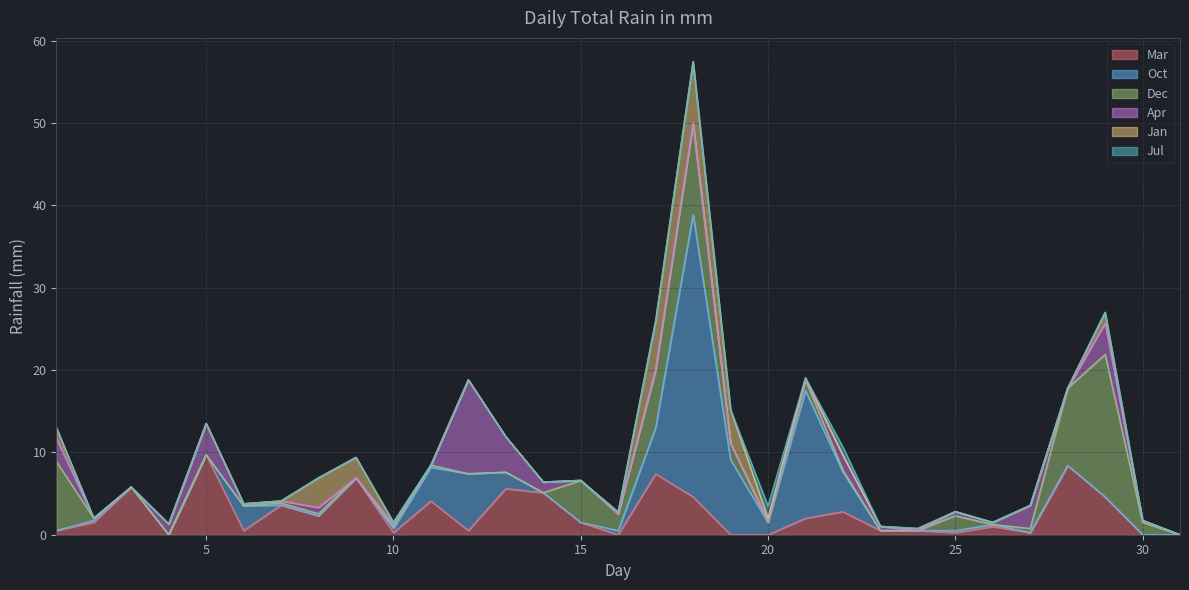

Reading right to left, list all the values displayed in this chart.

Mar: 0.0	0.0	4.6	8.4	0.2	1.0	0.2	0.5	0.5	2.8	2.0	0.0	0.0	4.6	7.4	0.0	1.5	5.1	5.6	0.5	4.1	0.2	6.9	2.3	3.6	0.5	9.7	0.0	5.8	1.5	0.5
Oct: 0.0	0.0	0.0	0.0	0.0	0.2	0.2	0.0	0.0	4.8	15.5	1.5	9.1	34.3	5.6	0.5	0.0	0.0	2.0	6.9	4.1	0.5	0.0	0.0	0.0	3.0	0.0	0.0	0.0	0.2	0.0
Dec: 0.0	1.5	17.3	9.4	0.5	0.0	1.8	0.0	0.0	0.2	1.3	0.0	2.0	10.9	6.9	2.0	5.1	0.0	0.0	0.0	0.2	0.2	0.0	0.2	0.2	0.0	0.0	0.0	0.0	0.2	8.4
Apr: 0.0	0.2	3.8	0.0	2.8	0.2	0.5	0.0	0.5	1.8	0.0	0.2	0.0	0.2	0.2	0.0	0.0	1.3	4.3	11.4	0.0	0.2	0.0	0.8	0.2	0.2	3.8	1.3	0.0	0.0	2.8
Jan: 0.0	0.0	1.3	0.0	0.0	0.0	0.0	0.2	0.0	0.0	0.2	0.2	4.1	7.4	5.8	0.2	0.0	0.0	0.0	0.0	0.0	0.2	2.5	3.6	0.0	0.0	0.0	0.0	0.0	0.0	1.3
Jul: 0.0	0.0	0.0	0.0	0.0	0.0	0.0	0.0	0.0	1.0	0.0	1.5	0.0	0.0	0.0	0.0	0.0	0.0	0.0	0.0	0.0	0.0	0.0	0.0	0.0	0.0	0.0	0.0	0.0	0.0	0.0